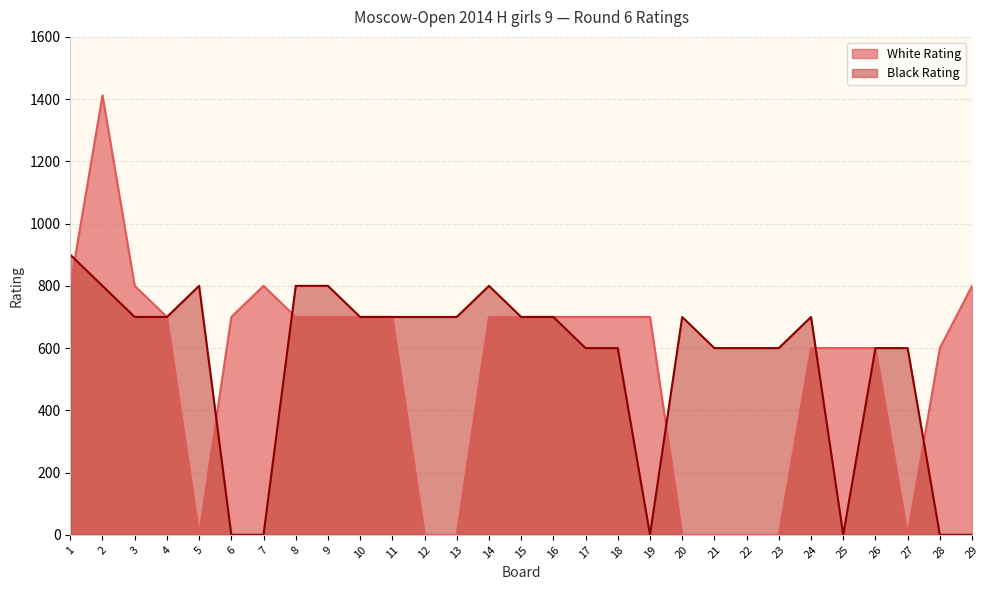

The value of White Rating at 22 is 0. True or false?

True